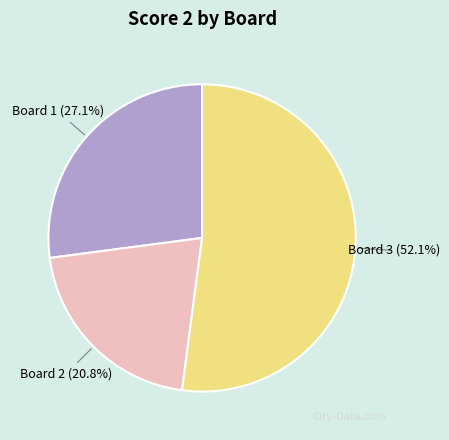

How many slices are in this pie chart?

3